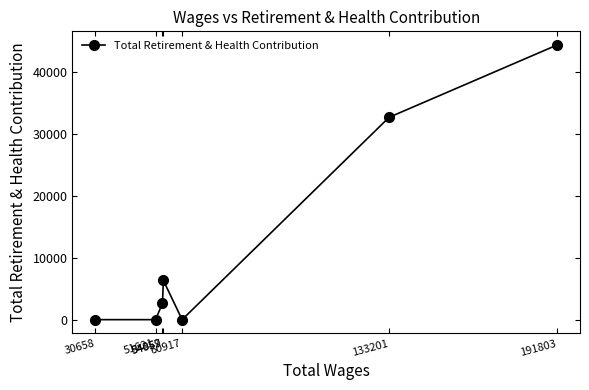

List the labels in order of value, largest first.

191803, 133201, 54359, 54057, 60917, 51621, 30658